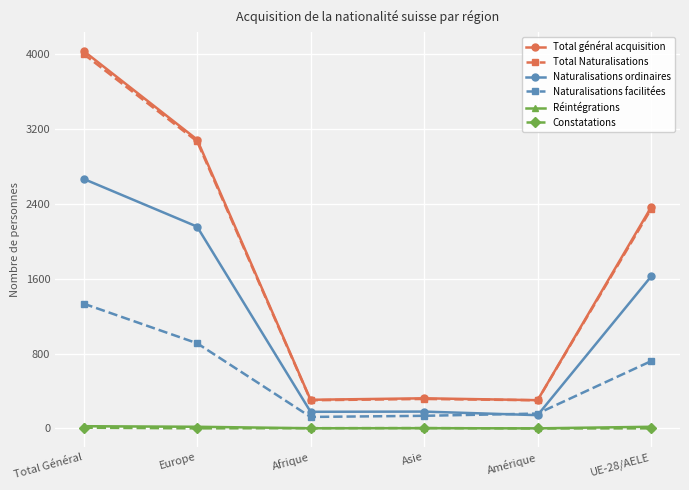

How many lines are shown in the chart?

6